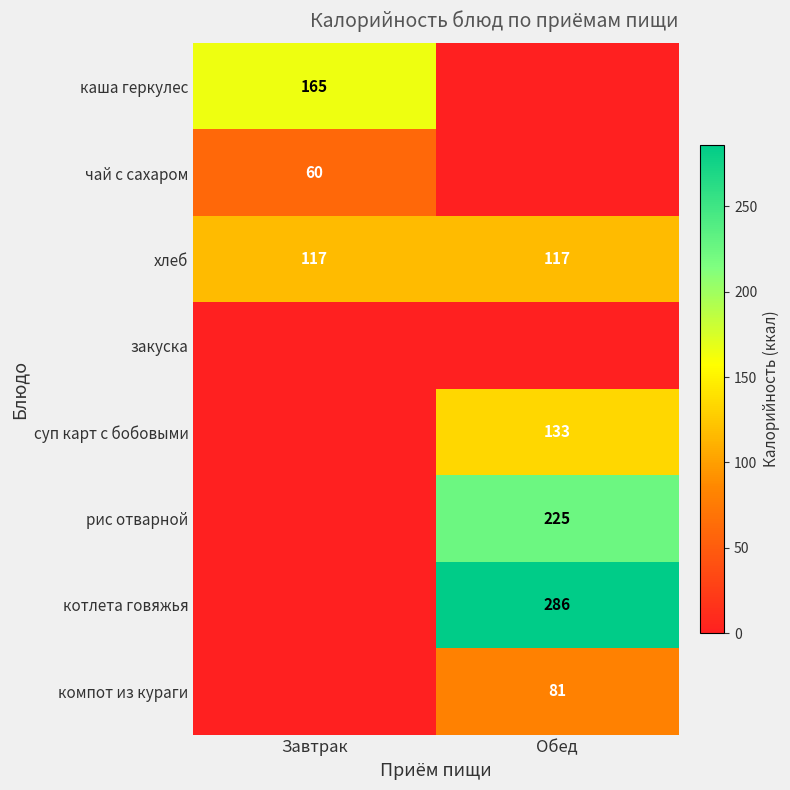

What is the sum of all хлеб values?

234